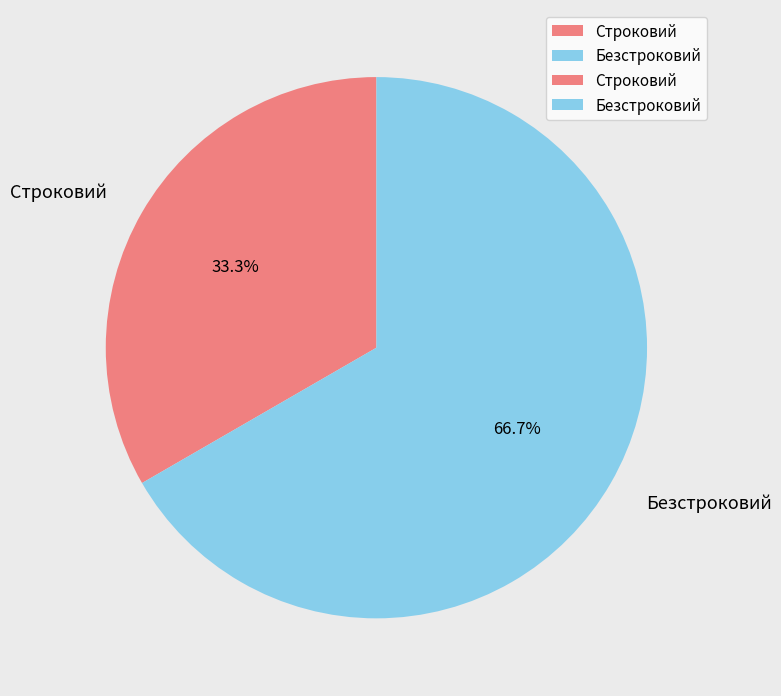

Combined, what portion of the pie is Безстроковий and Строковий?

100.0%